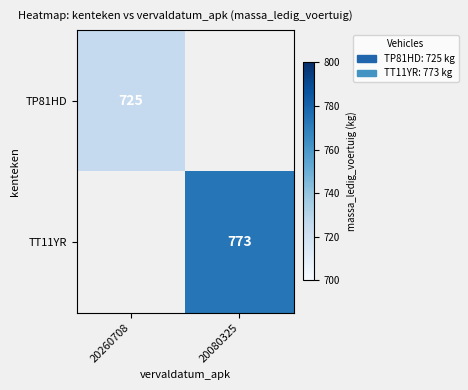

Is it true that TT11YR equals 773 at 20080325?

True